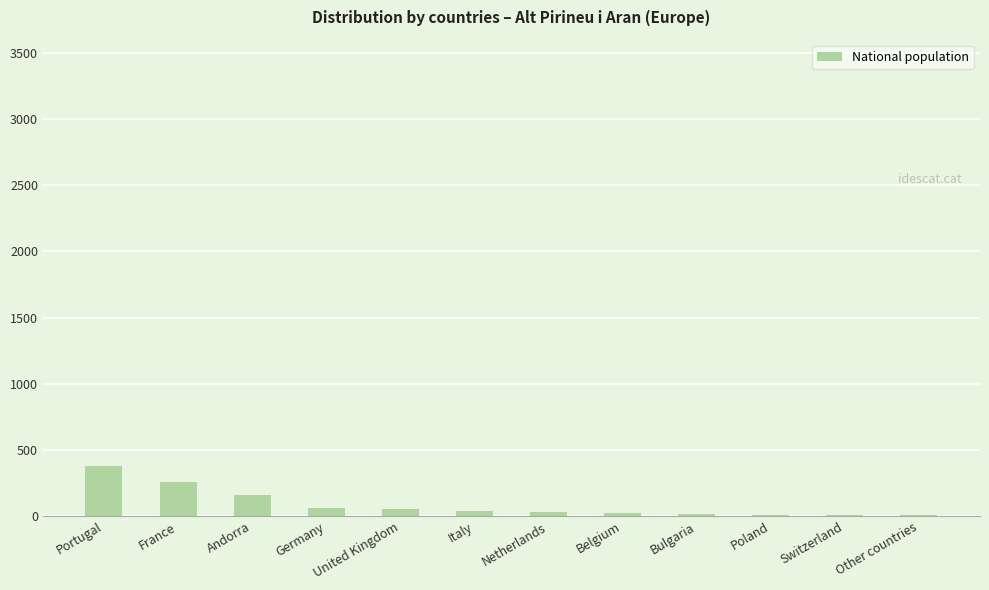

What is the change in value from Germany to United Kingdom?

-8